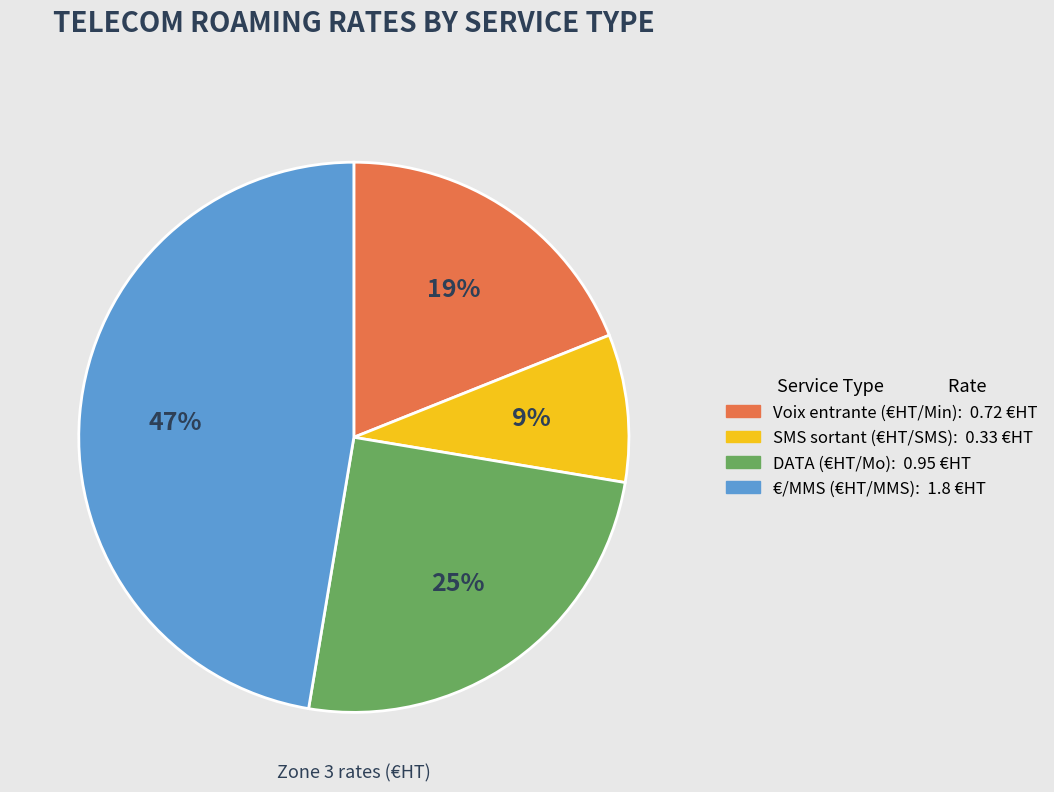

What is the largest slice in the pie chart?

€/MMS (€HT/MMS)